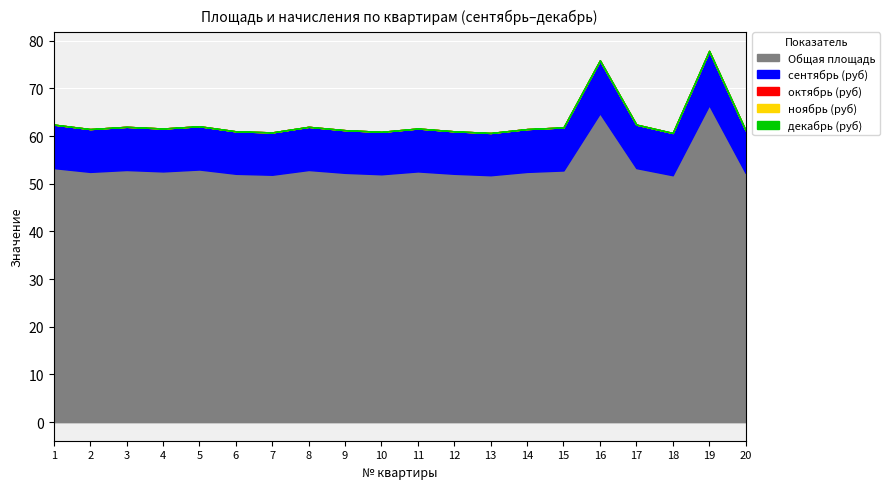

What is the difference between the highest and lowest values at 13?

51.8